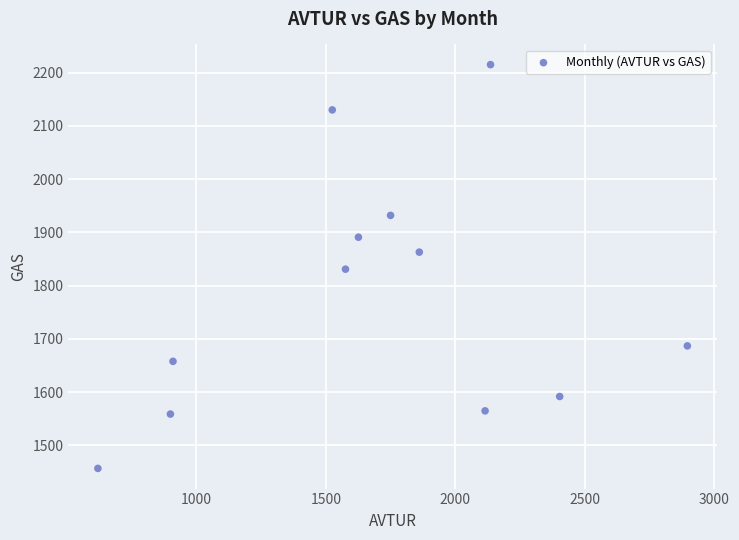

What is the average Y value?

1782